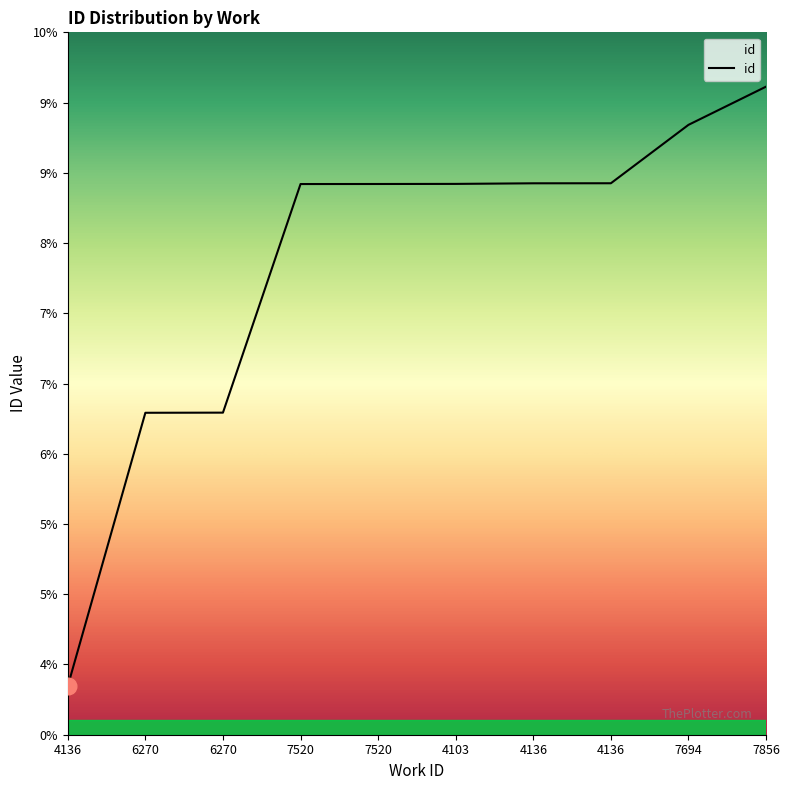

What is the label of the 6th point from the right?

7520